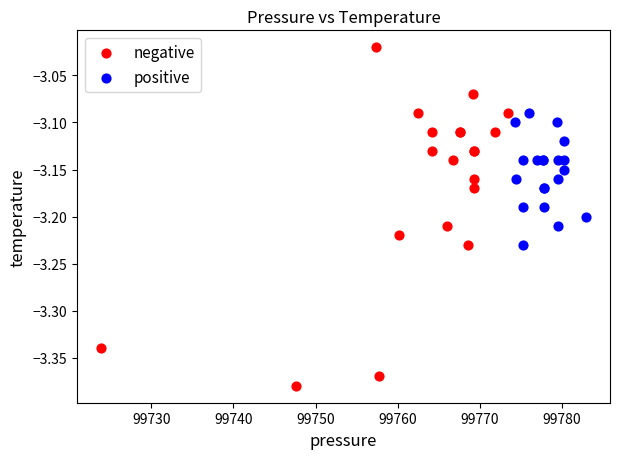

Which series has the widest spread of Y values?

negative